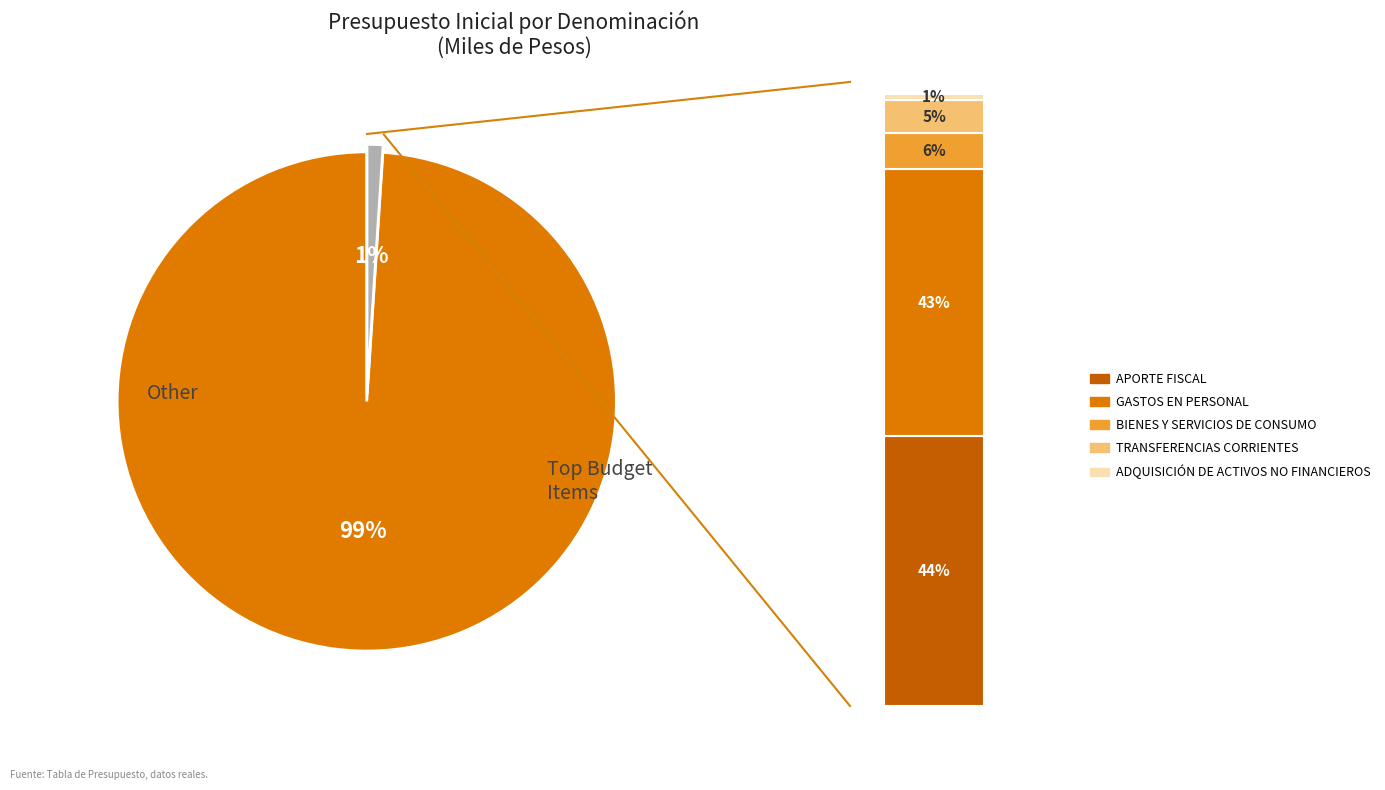

True or false: ADQUISICIÓN DE ACTIVOS NO FINANCIEROS accounts for 12% of the total.

False